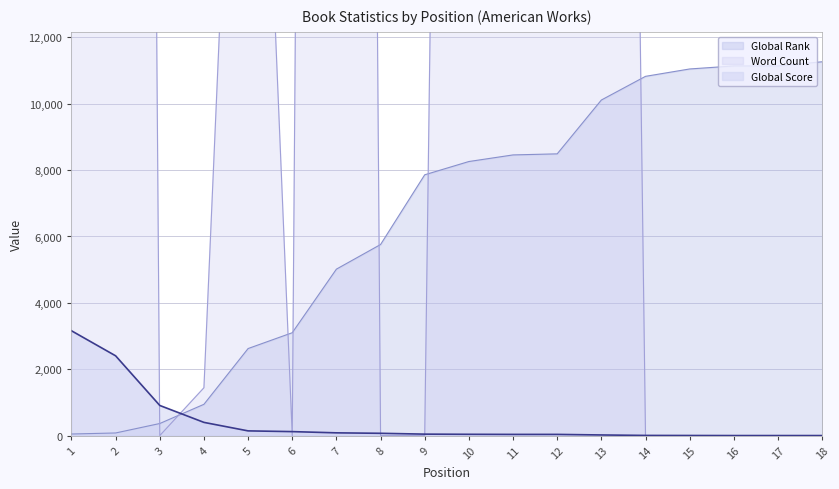

Rank the series by their maximum value, from lowest to highest.

Global Score, Global Rank, Word Count